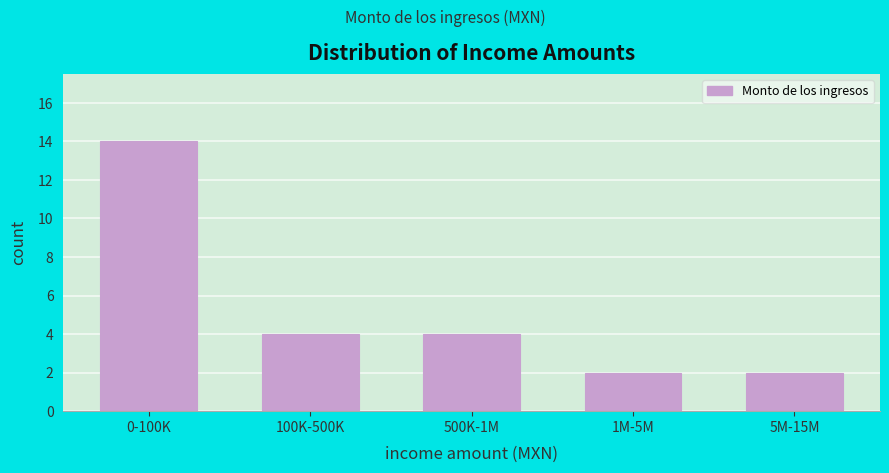

Reading right to left, what are all the values shown in this chart?

5M-15M=2	1M-5M=2	500K-1M=4	100K-500K=4	0-100K=14